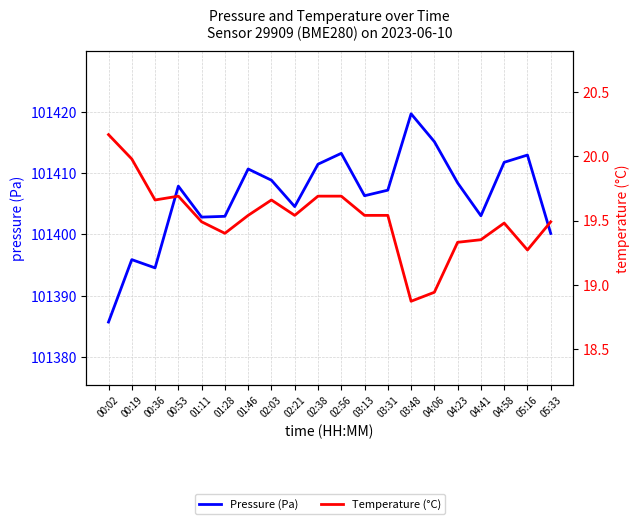

At which label does Pressure (Pa) reach its peak?

03:48